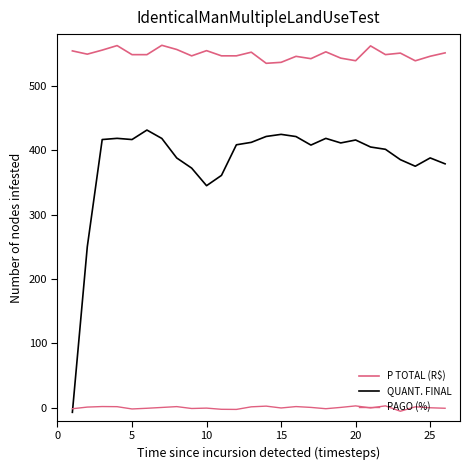

Does the chart display data point markers on the line(s)?

No